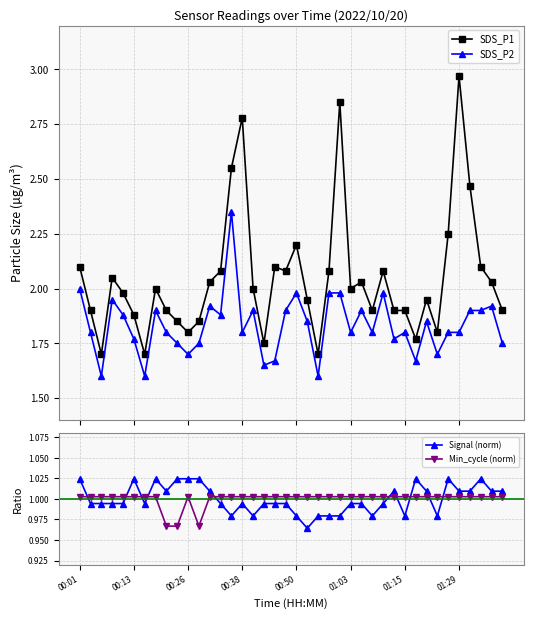

The Signal (norm) series shows 1.0 at 22. True or false?

True